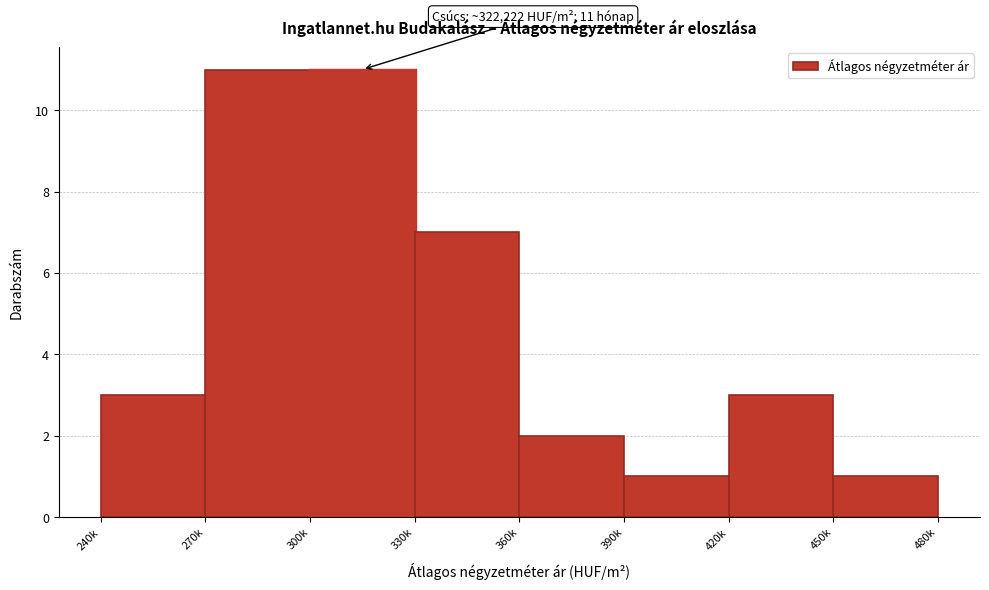

Reading left to right, list all the values displayed in this chart.

3	11	11	7	2	1	3	1